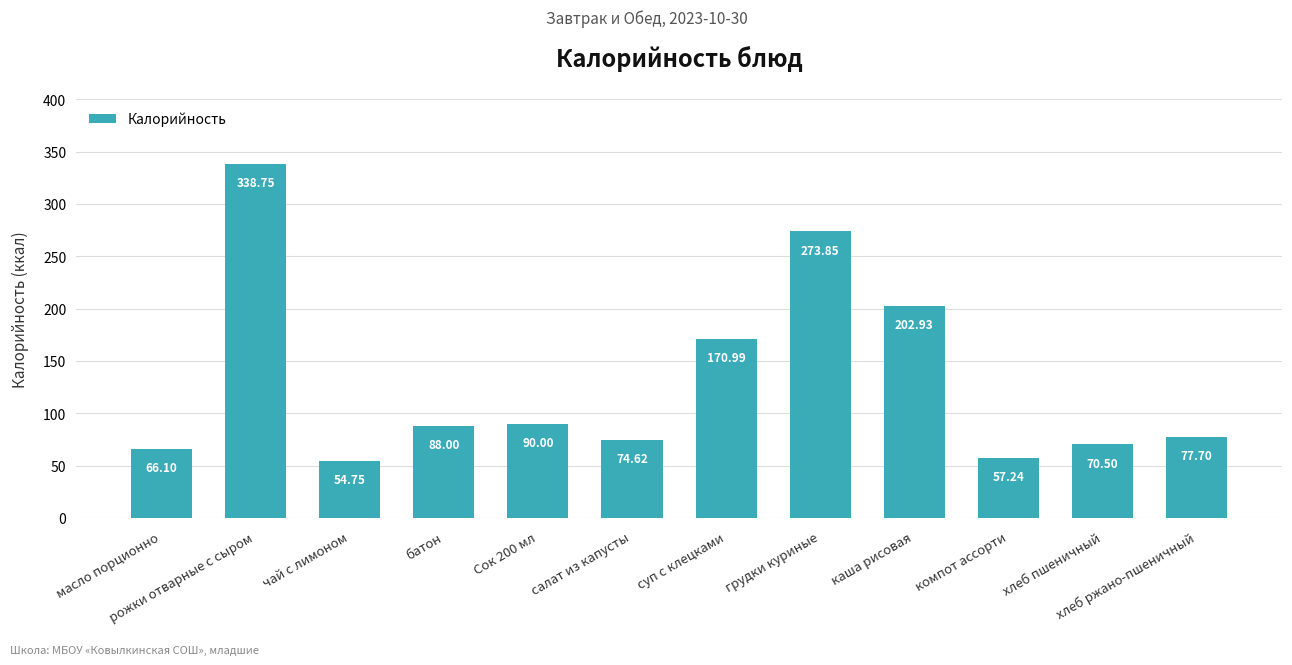

Reading left to right, list all the values displayed in this chart.

66.1	338.8	54.8	88.0	90.0	74.6	171.0	273.9	202.9	57.2	70.5	77.7